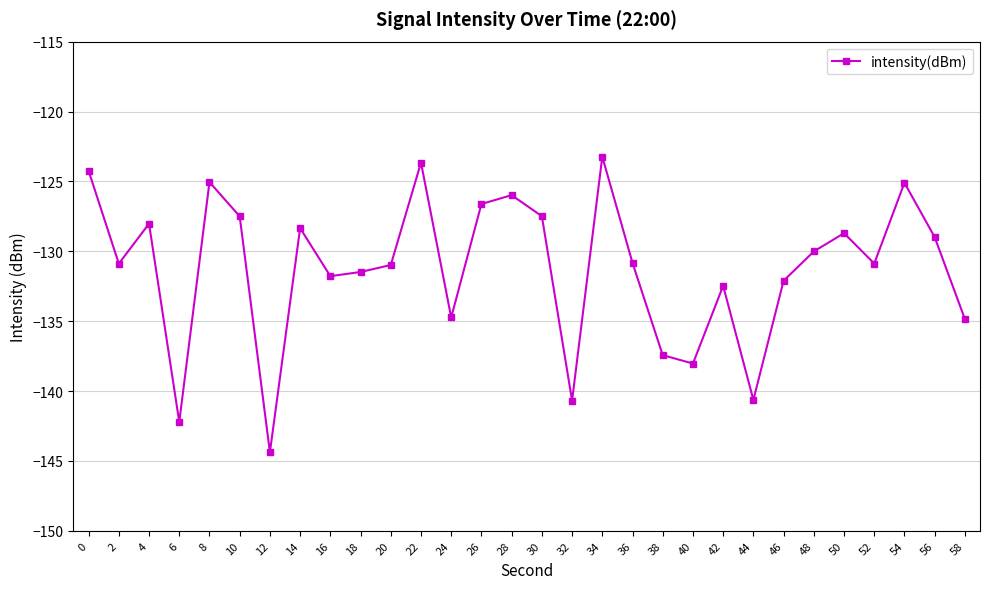

How many categories are shown in the chart?

30